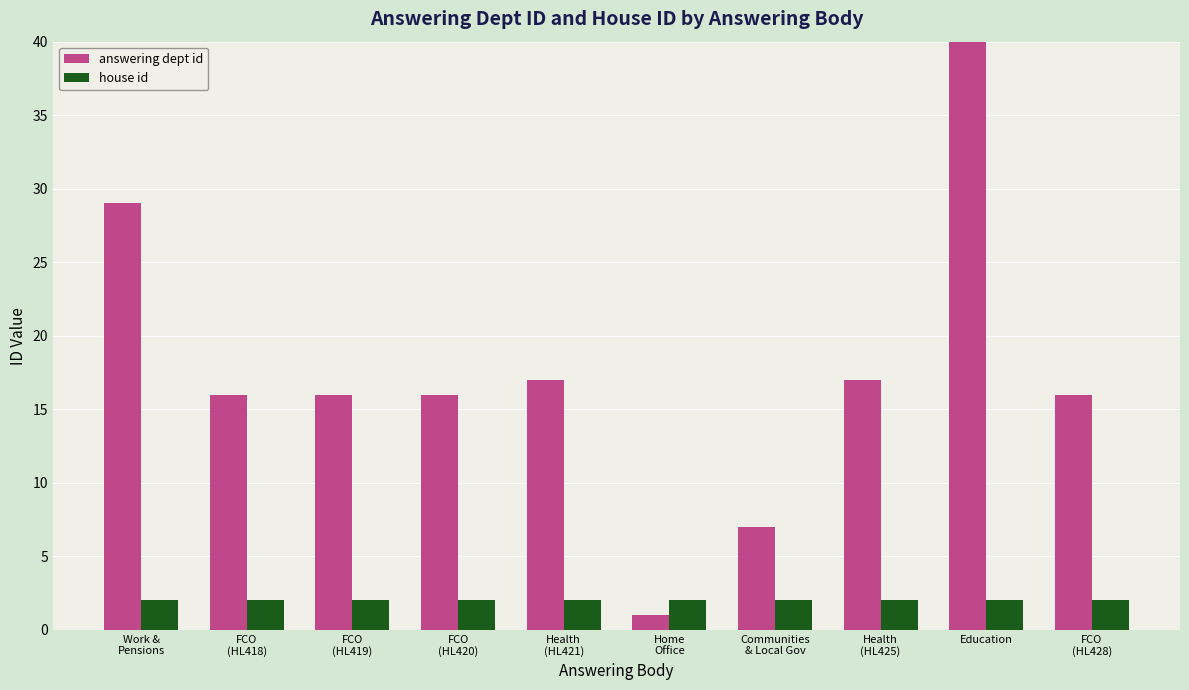

Rank the series at Health
(HL425) from highest to lowest value.

answering dept id, house id